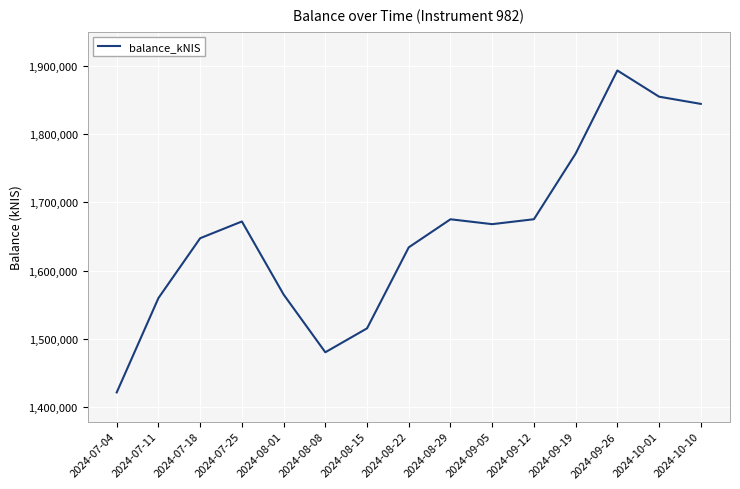

What is the difference between the maximum and minimum values?

471164.5